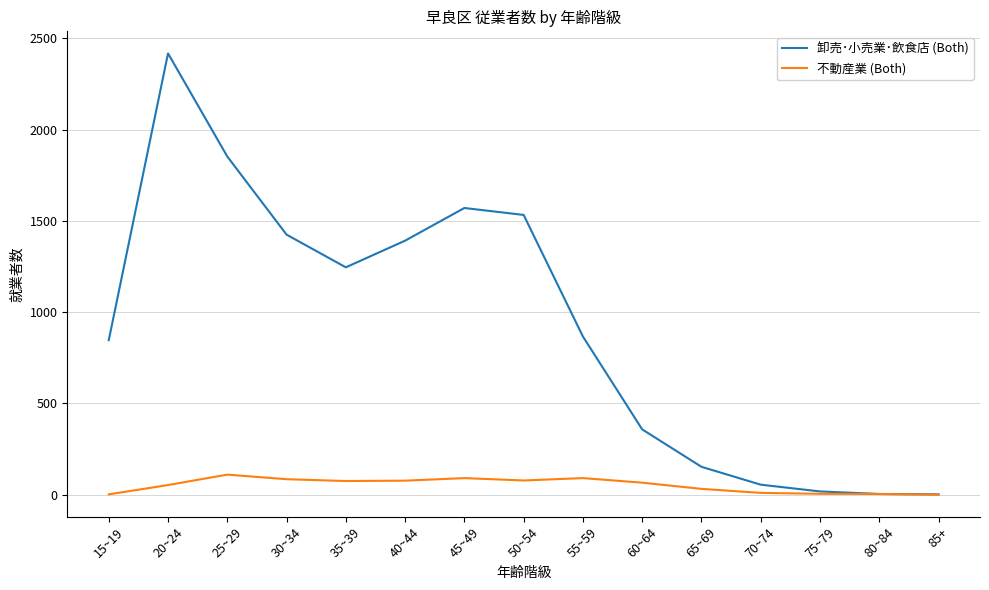

What is the average value of the 不動産業 (Both) series?

52